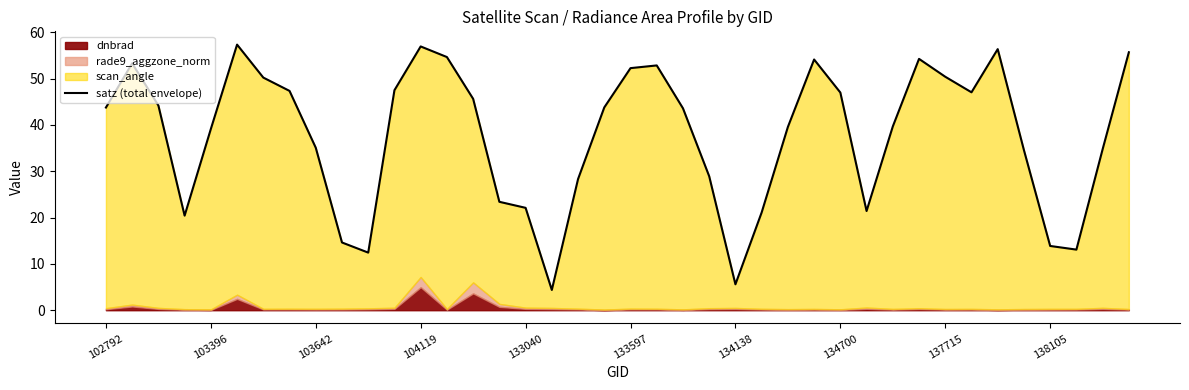

How many categories are shown in the chart?

40